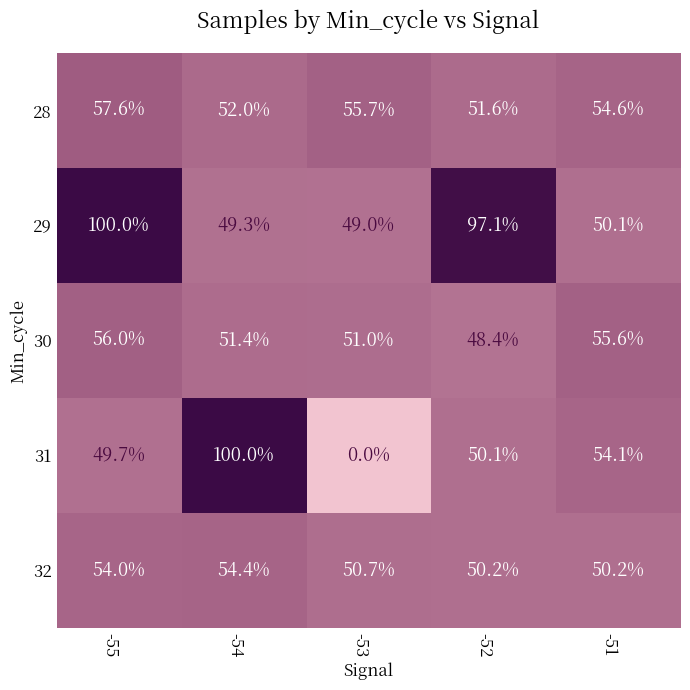

The value of 28 at -53 is 55.7. True or false?

True